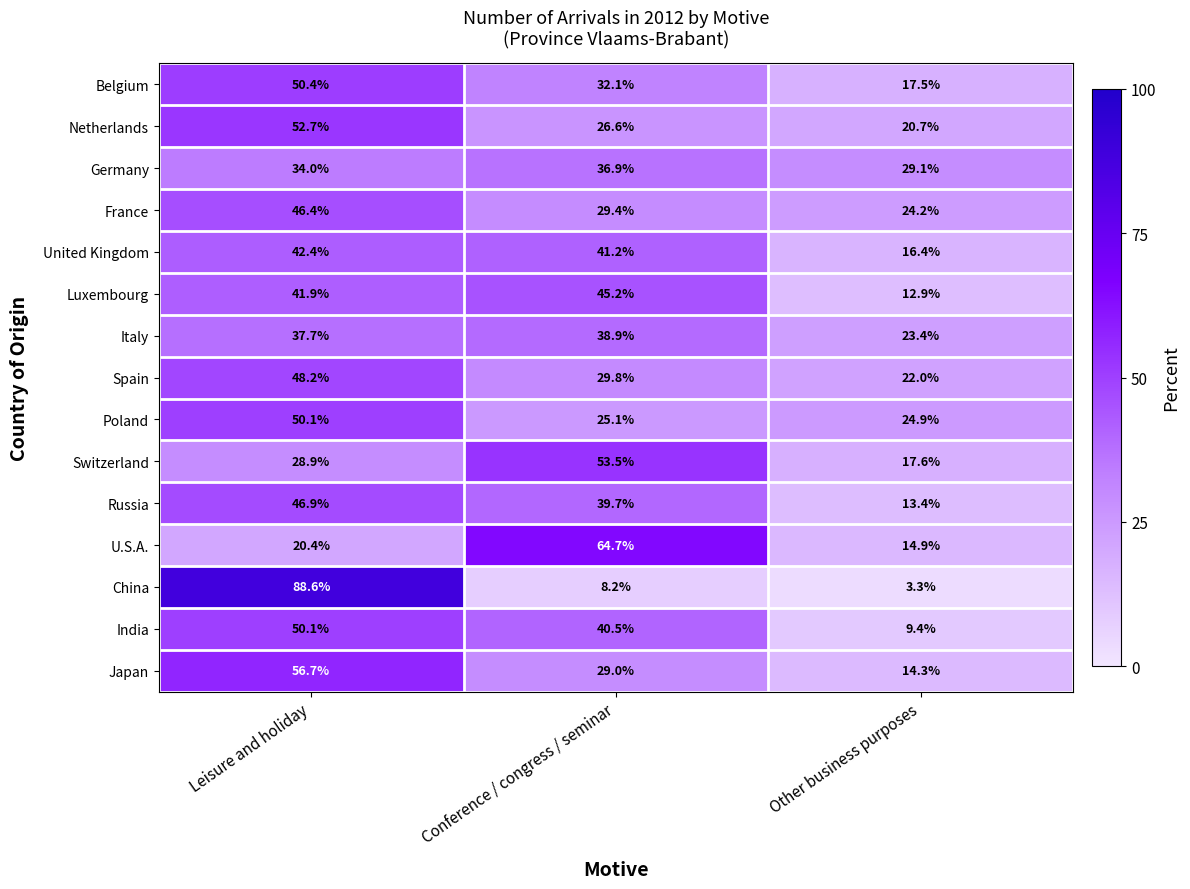

Which series has the widest spread of values?

China